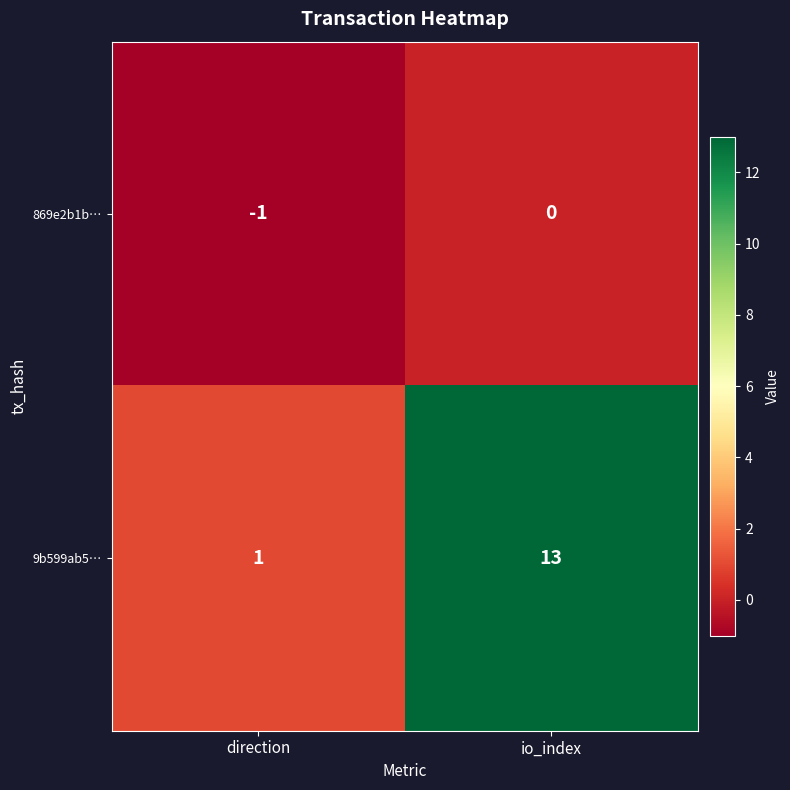

How many series are shown in this chart?

2